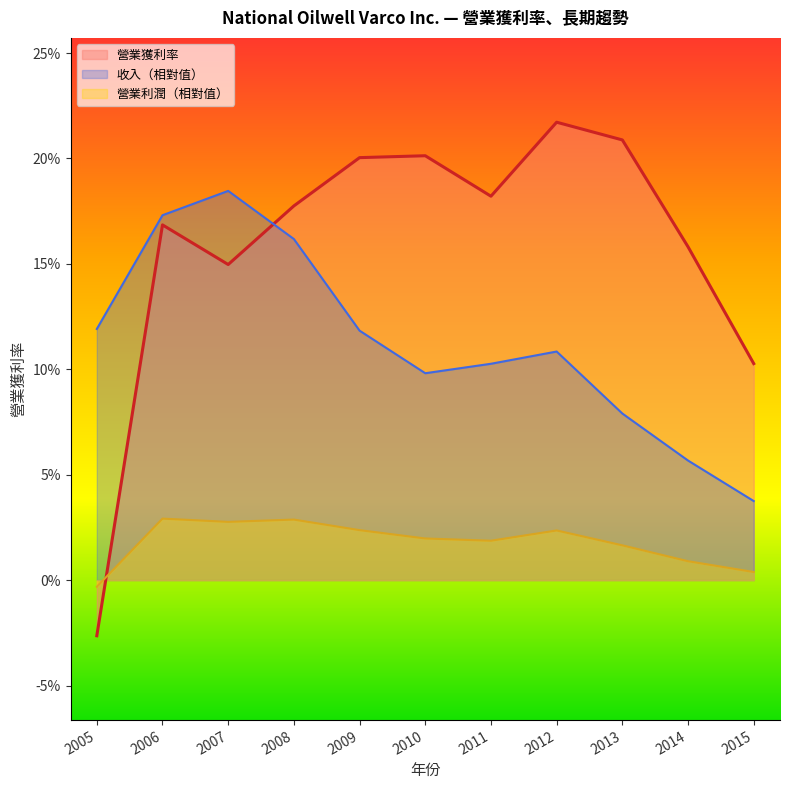

Is the value of 收入 at 2011 greater than the value of 營業利潤（虧損） at 2013?

Yes